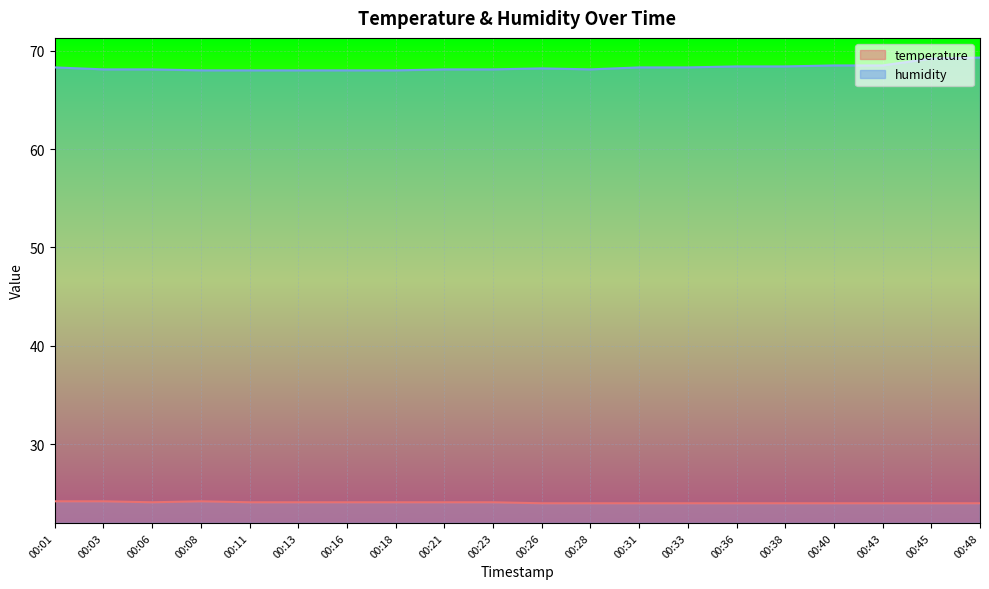

Which series has the largest total across all categories?

humidity